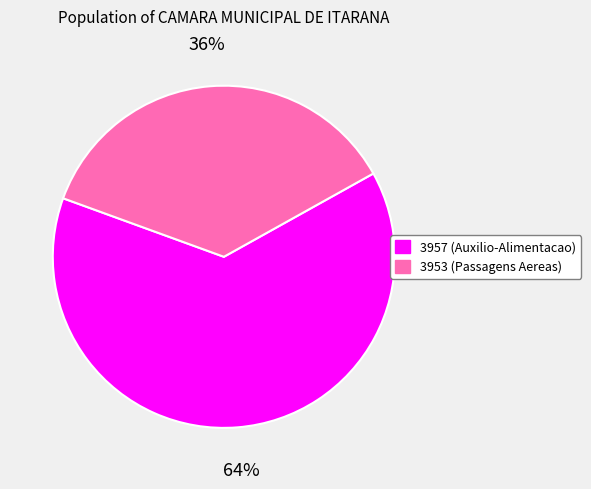

To the nearest percent, what portion does 3953 represent?

36%